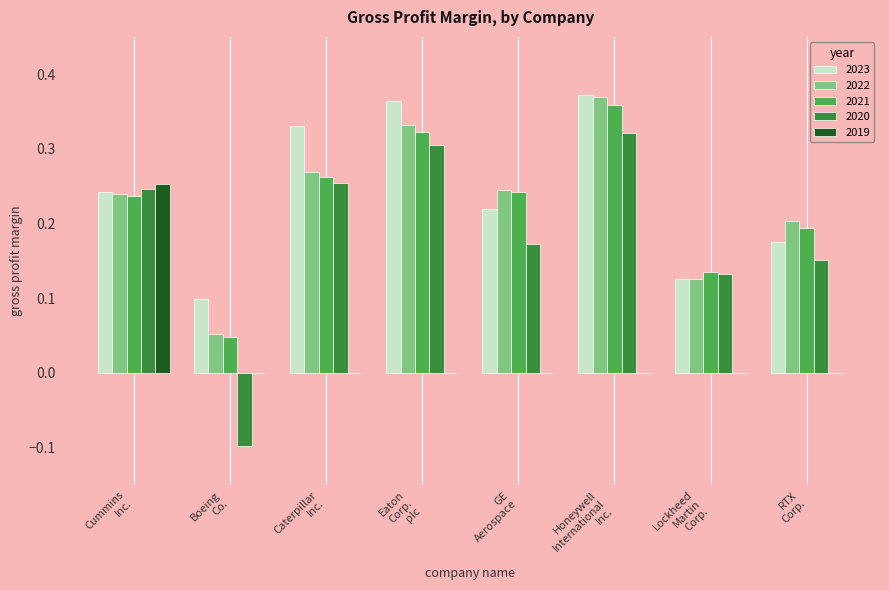

Count the 2022 values in the range 0 to 1.

8